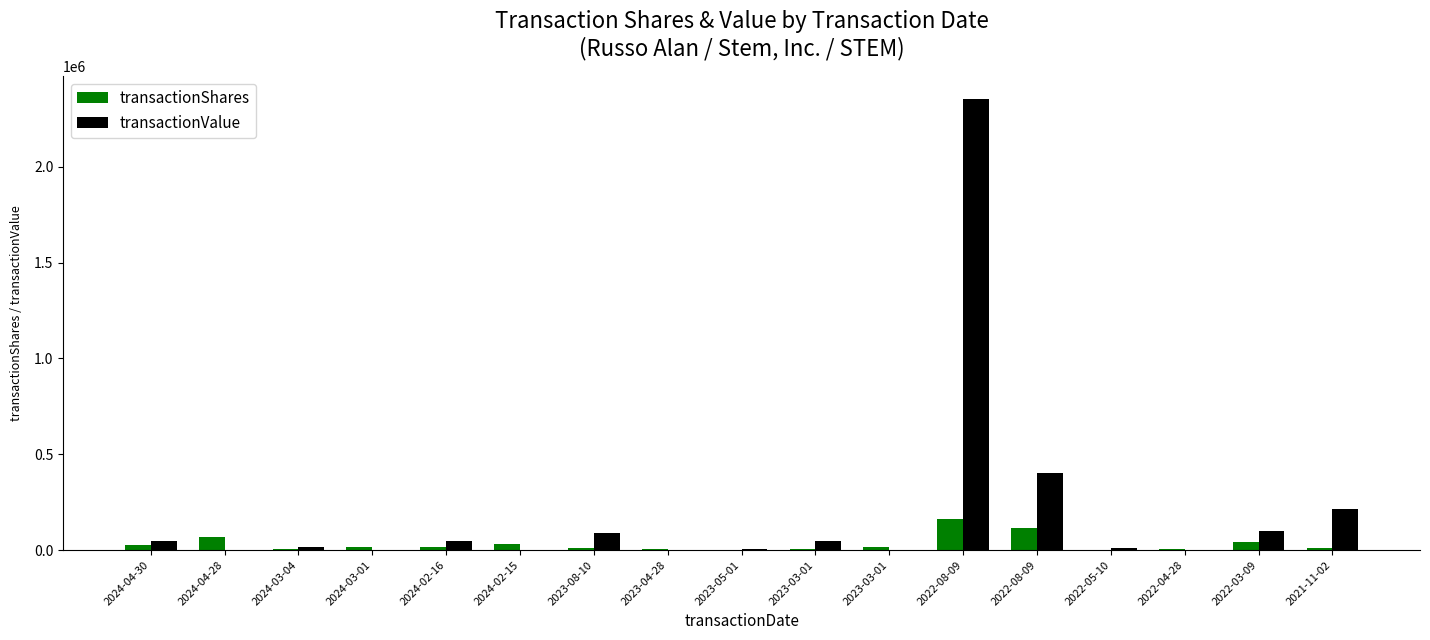

What is the sum of all transactionValue values?

3331865